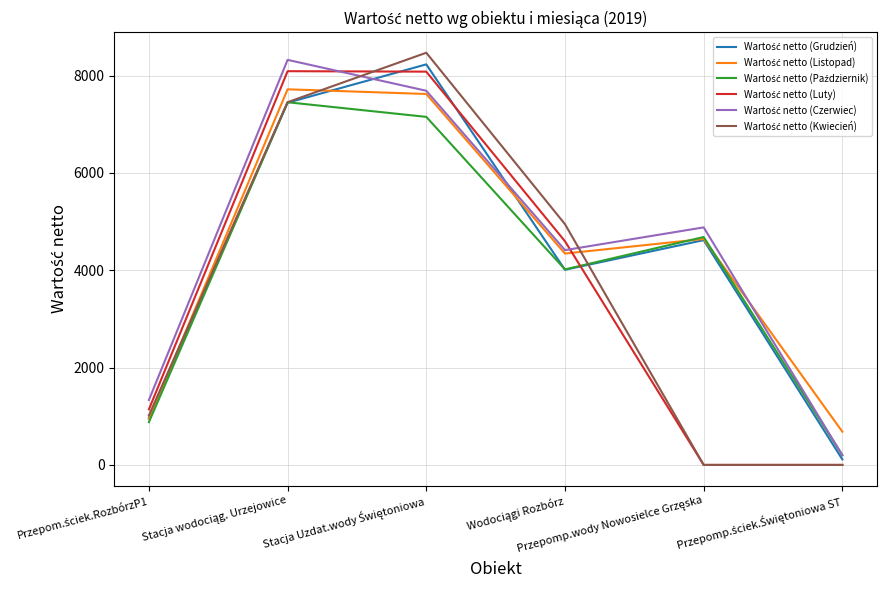

Does the chart display data point markers on the line(s)?

No